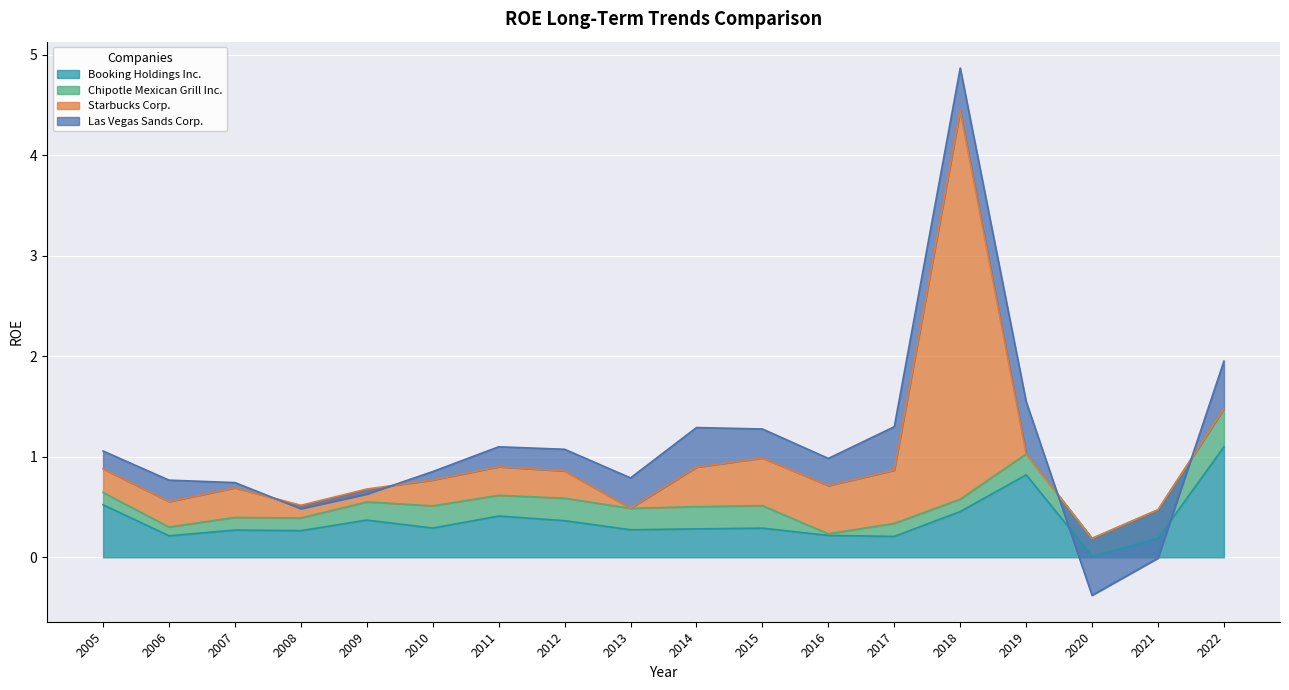

Where is Las Vegas Sands Corp. nearest to the value 0?

2008